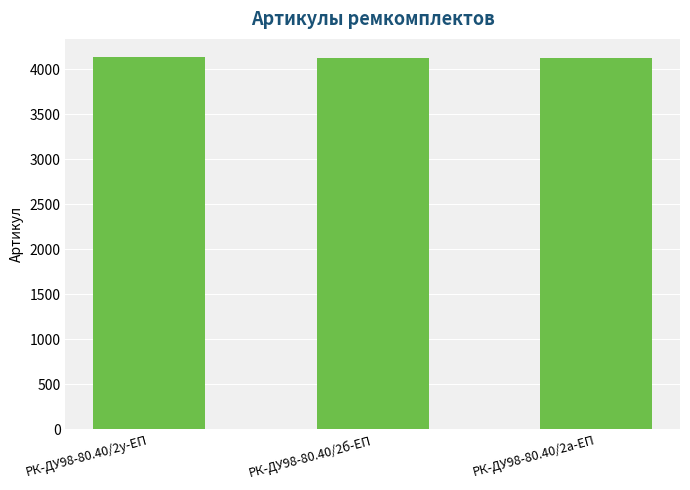

The value at РК-ДУ98-80.40/2у-ЕП is 6507. True or false?

False